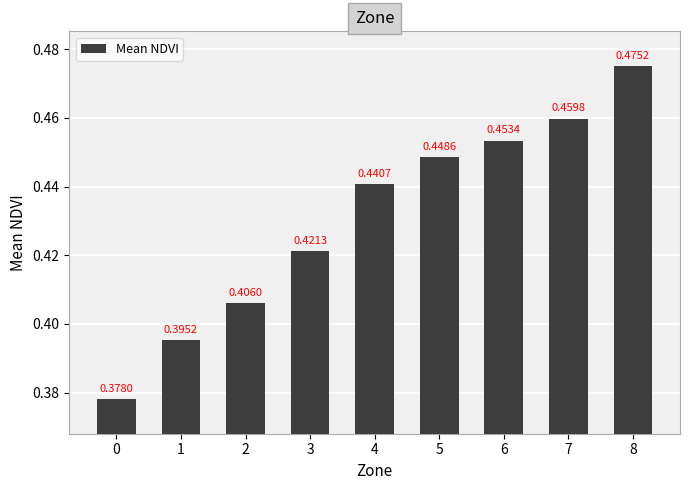

Which has a higher value, 6 or 2?

6